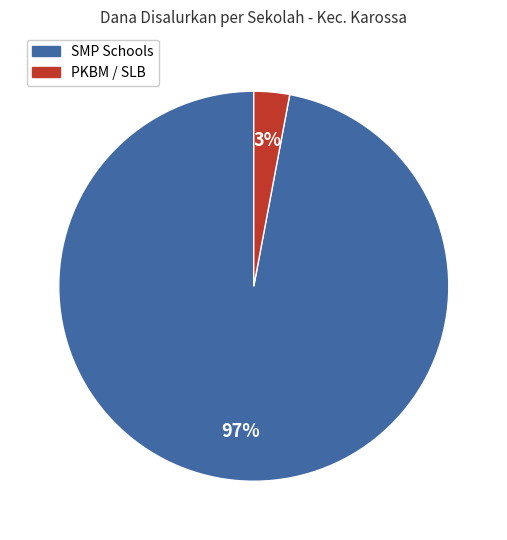

To the nearest percent, what is the difference between the largest and smallest slice percentages?

94%